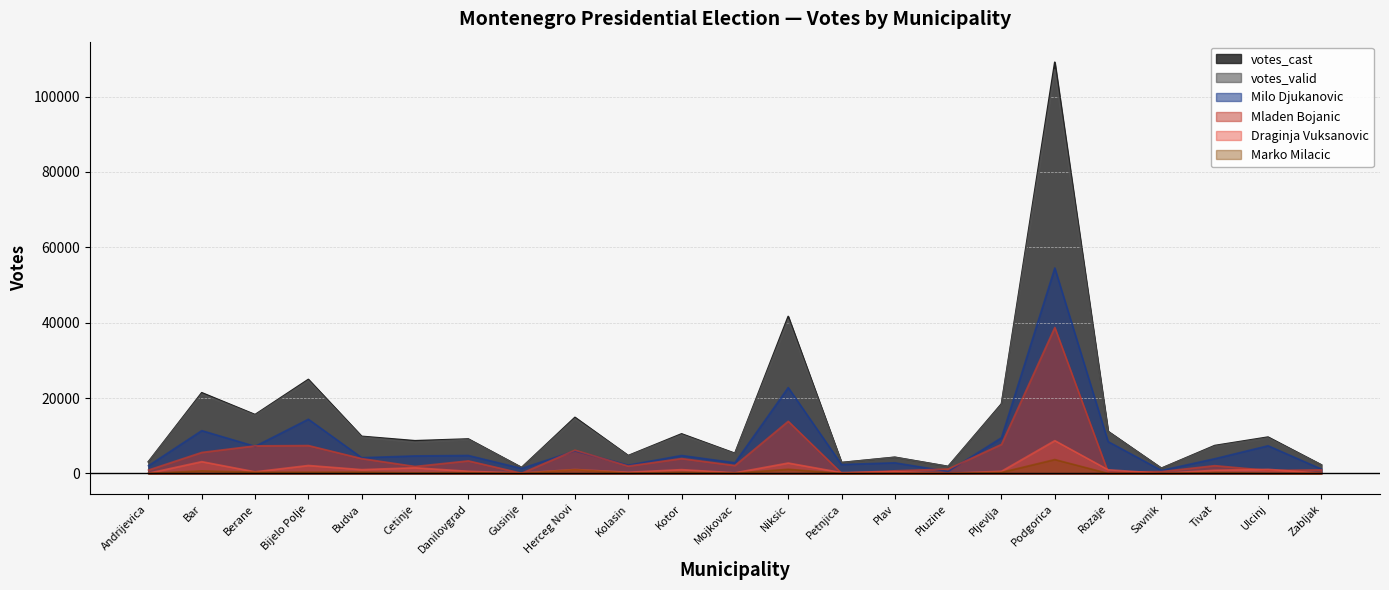

What is the total value across all series at Bijelo Polje?

73847